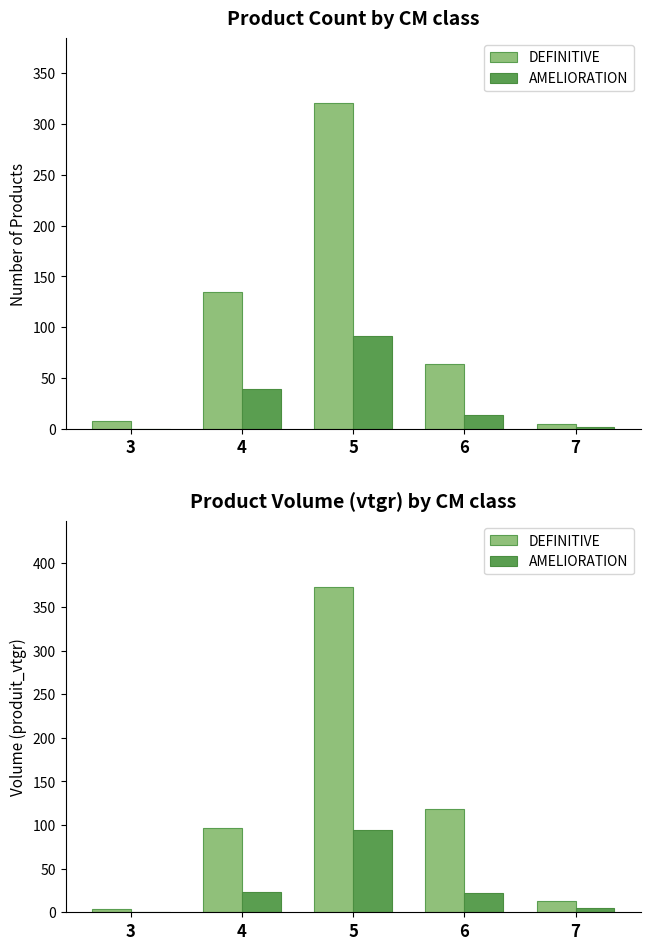

Reading left to right, what are all the values shown in this chart?

DEFINITIVE: 3.5	96.7	373.4	118.7	13.2
AMELIORATION: 0.0	23.7	94.3	21.6	4.6